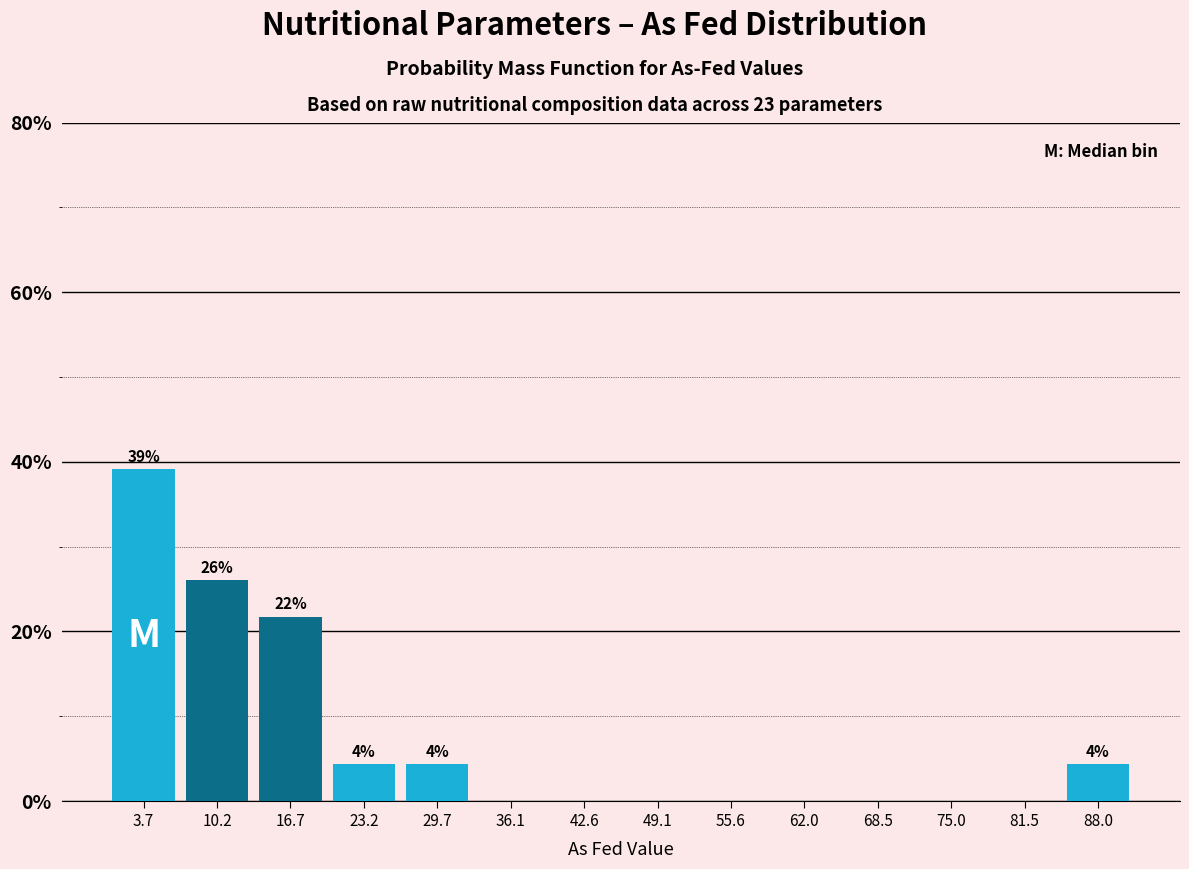

Which range on the x-axis has the tallest bar?

1 to 7